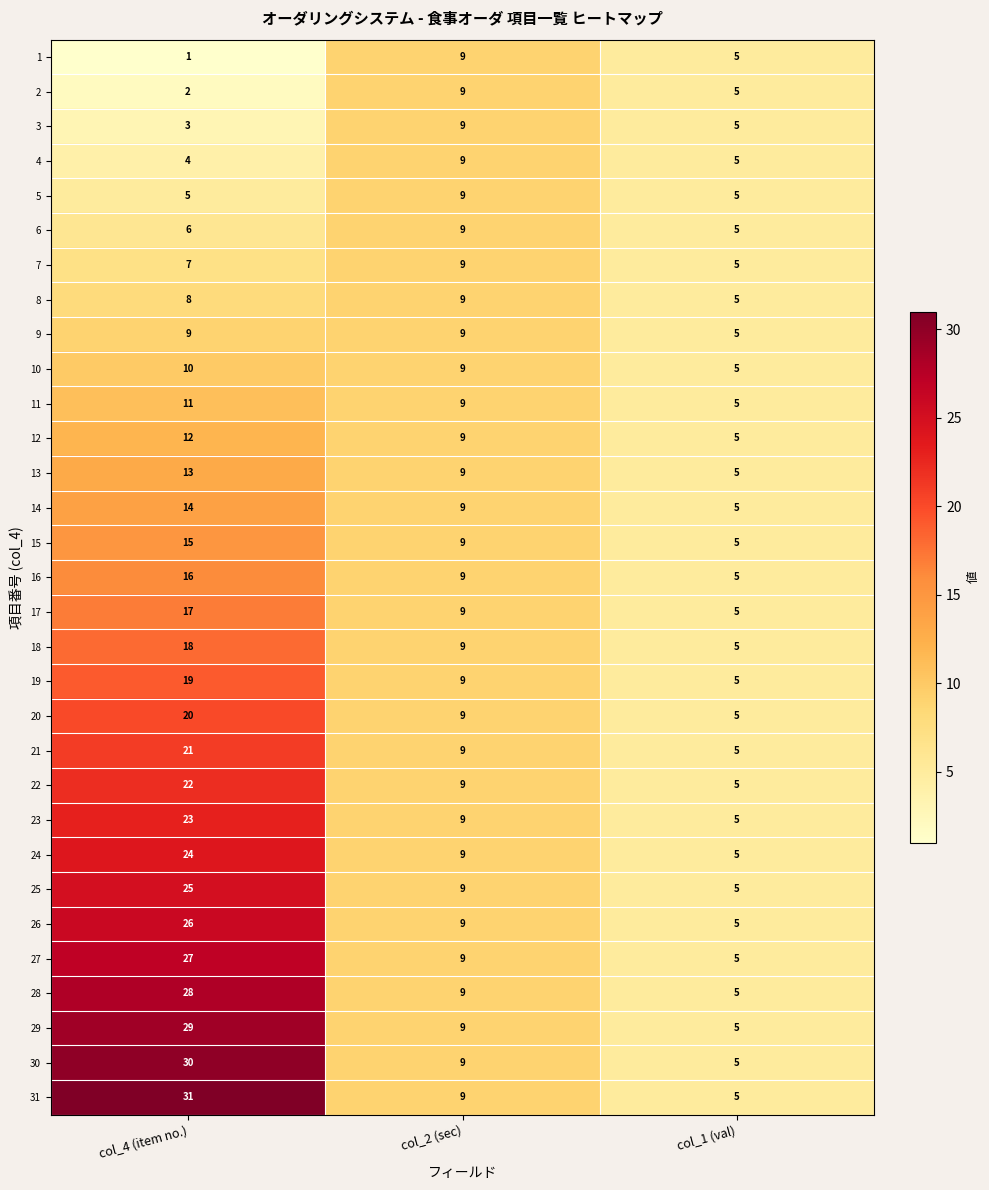

At col_4 (item no.), list the series in order from largest to smallest.

31, 30, 29, 28, 27, 26, 25, 24, 23, 22, 21, 20, 19, 18, 17, 16, 15, 14, 13, 12, 11, 10, 9, 8, 7, 6, 5, 4, 3, 2, 1